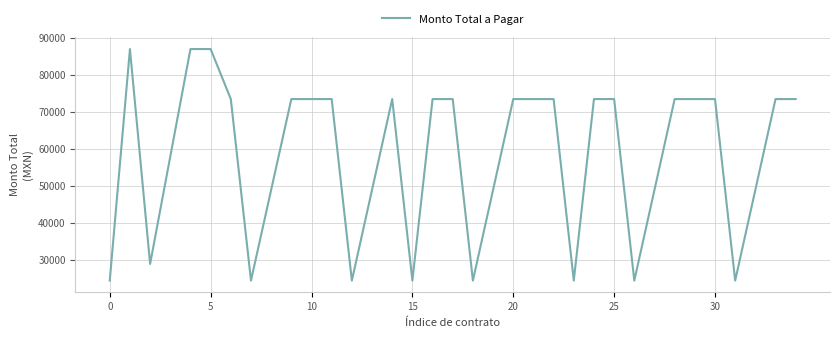

What is the maximum value shown in the chart?

87000